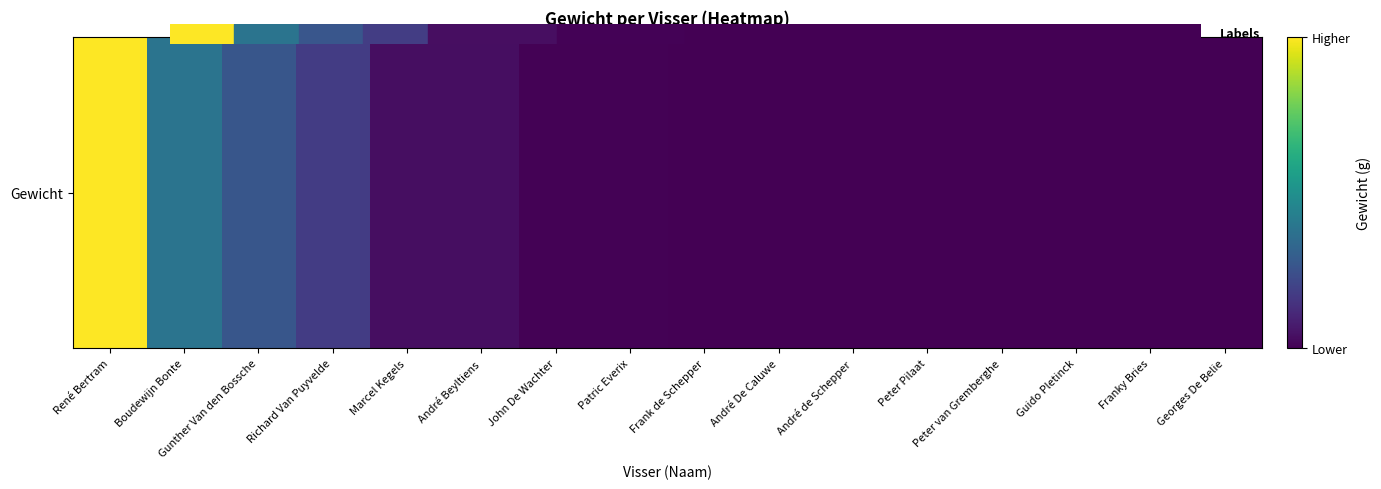

Between André Beyltiens and Boudewijn Bonte, which is larger?

Boudewijn Bonte